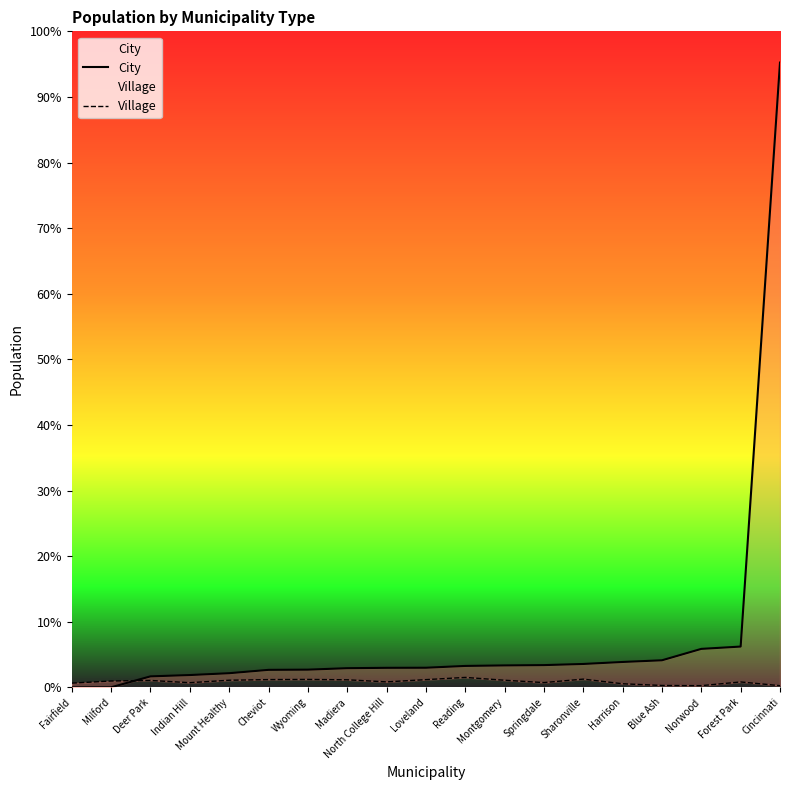

What position from the right is Springdale?

7